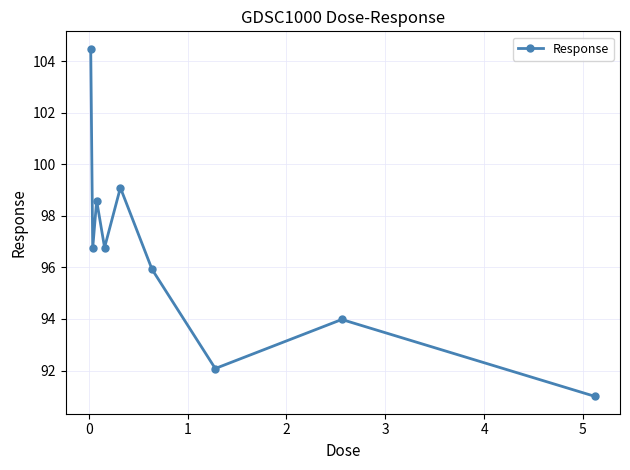

What is the sum of all values?

868.7